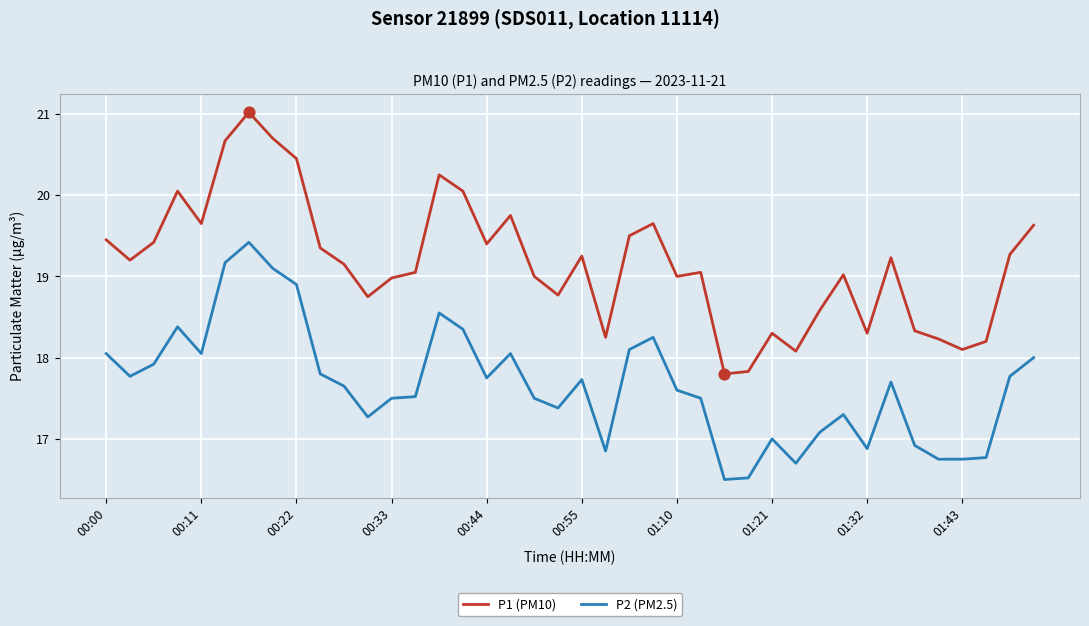

What are all the series names shown in the legend?

P1 (PM10), P2 (PM2.5)